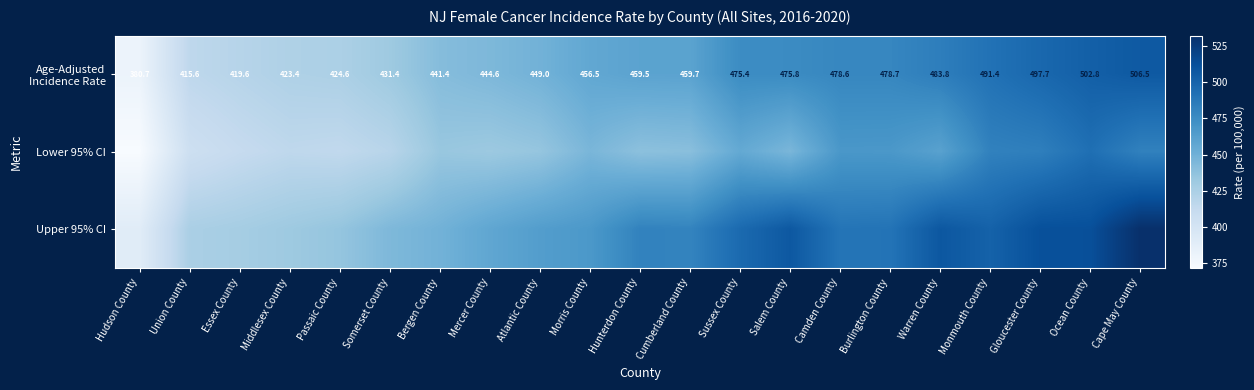

What is the difference between the maximum and second lowest values in the Age-Adjusted Incidence Rate series?

90.9